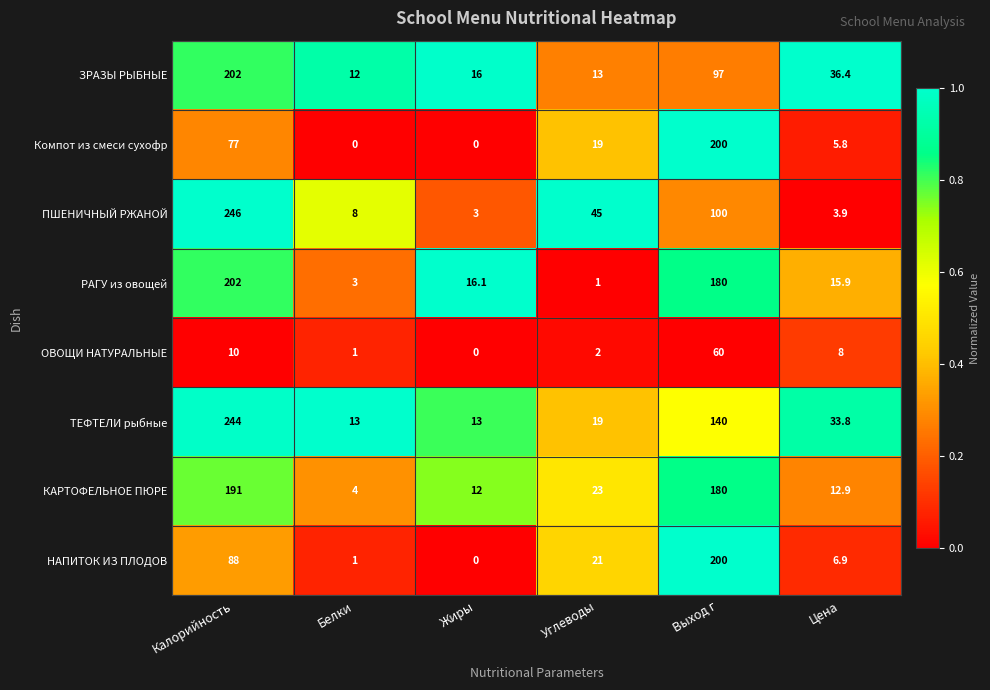

What is the total value across all series at Белки?

42.0